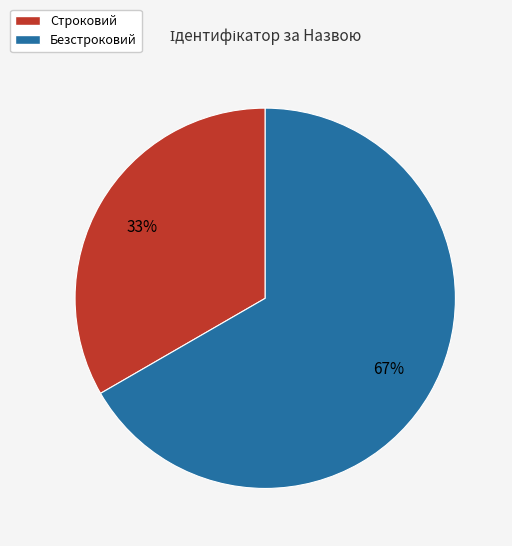

What is the ratio of the value at Безстроковий to the value at Строковий?

2.0